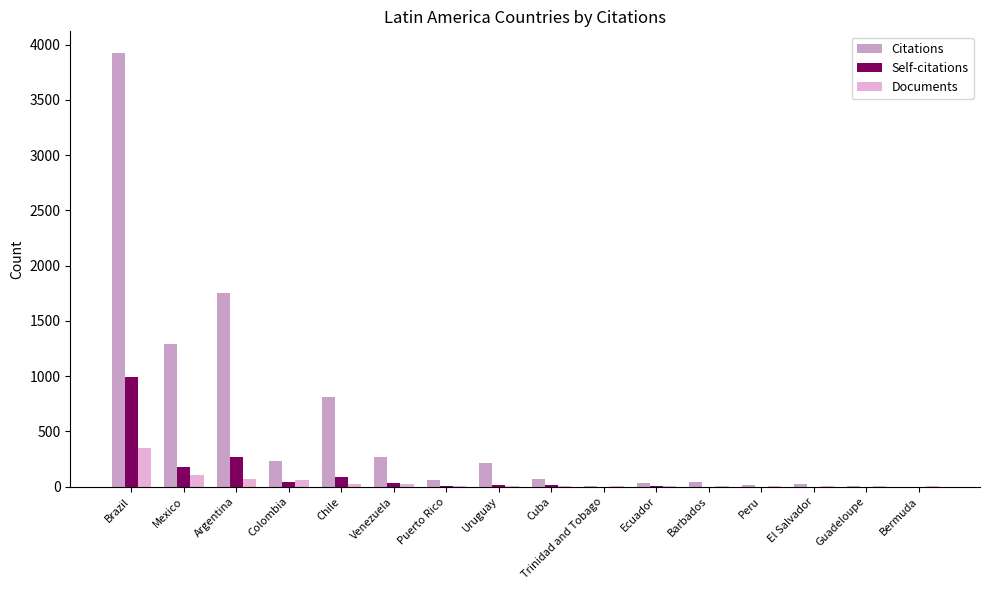

Read the Documents value at Ecuador.

3